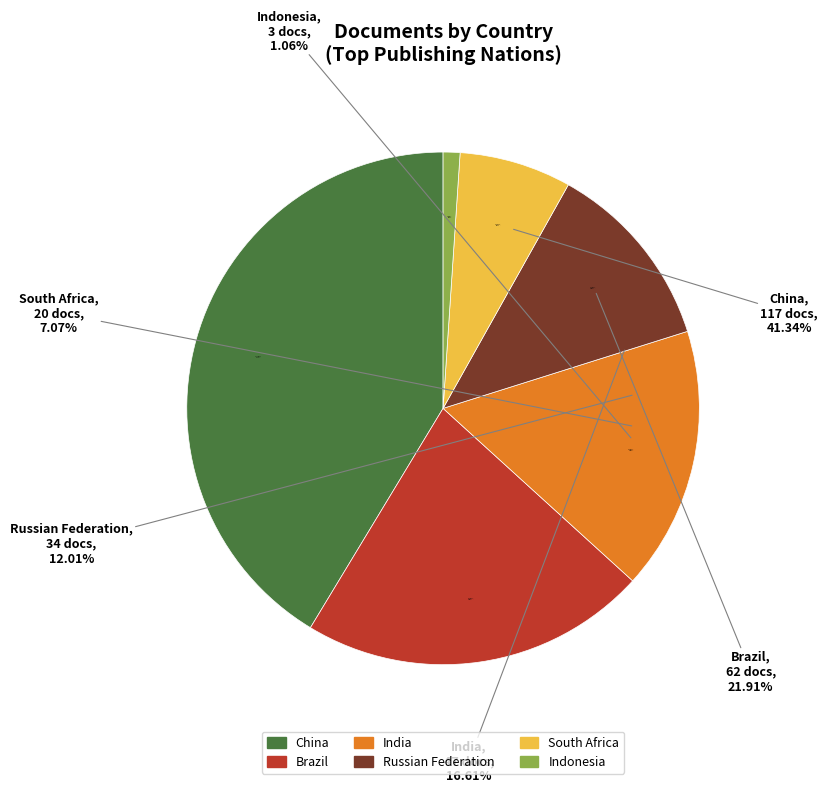

To the nearest percent, what portion does Russian Federation represent?

12%